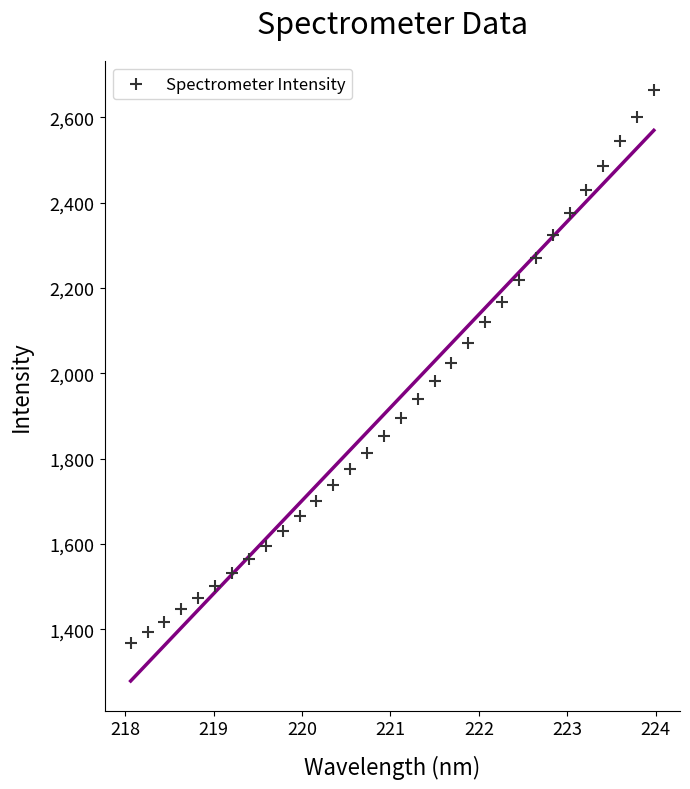

What is the range of Y values (max minus min)?

1295.5